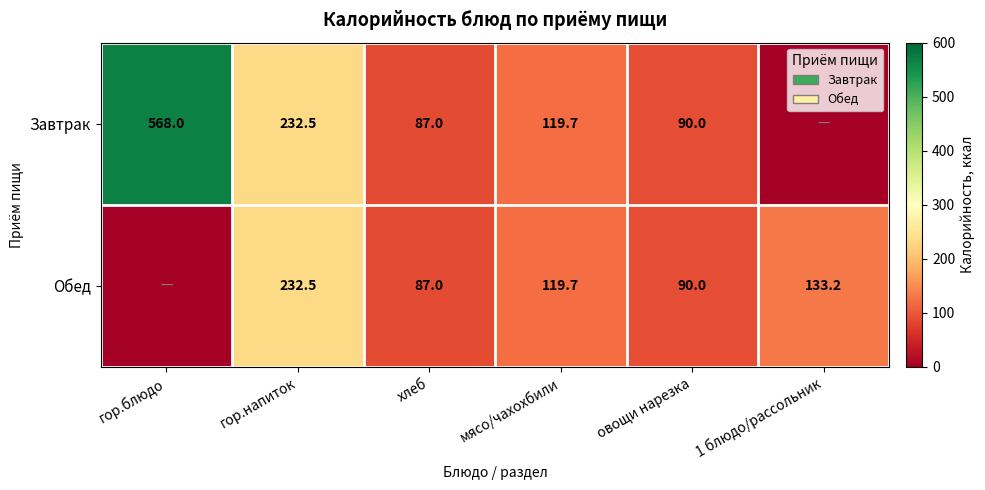

What is the total value across all series at гор.напиток?

465.0